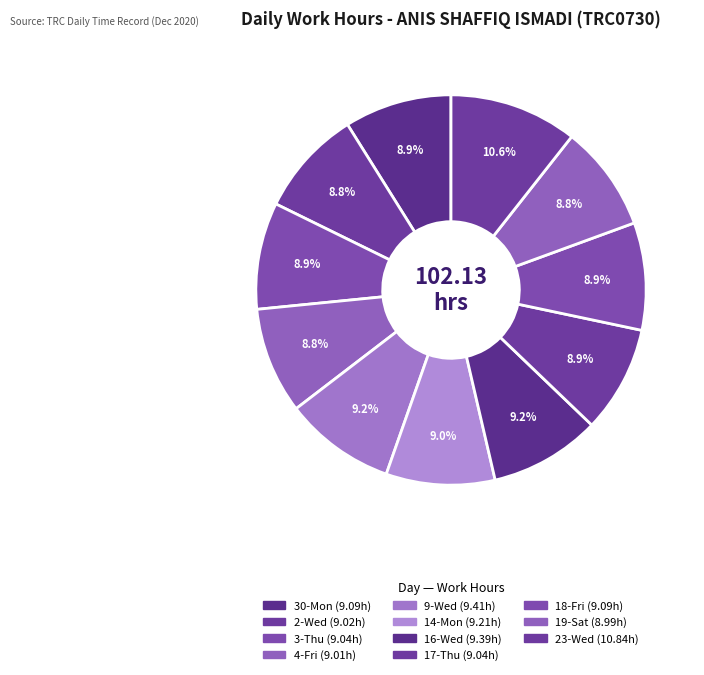

The 30-Mon slice represents 1% of the pie. True or false?

False